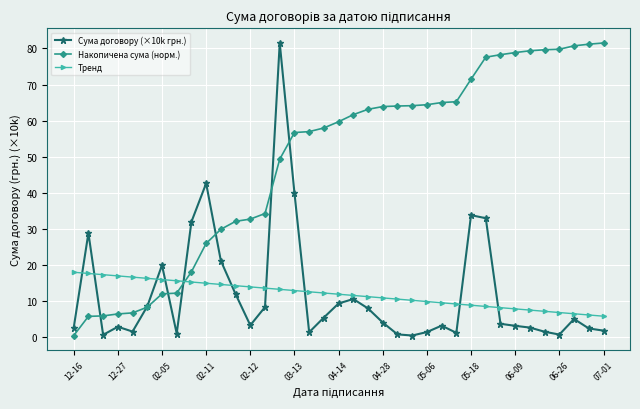

Which series has the largest total across all categories?

Накопичена сума (норм.)